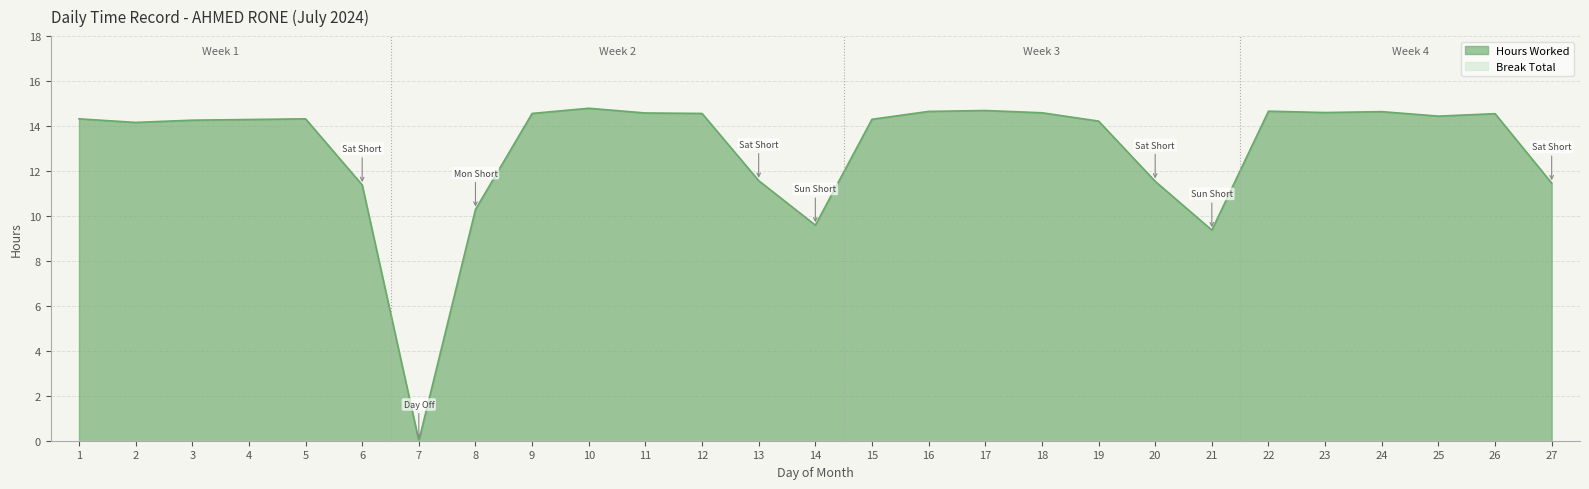

How many values exceed 14?

19